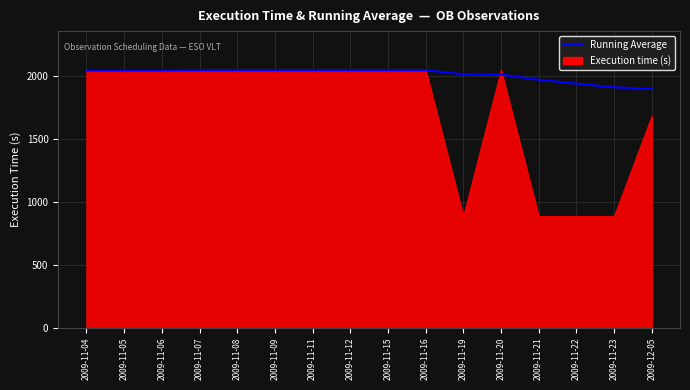

The chart shows a value of 2045 at 2009-11-06. True or false?

True